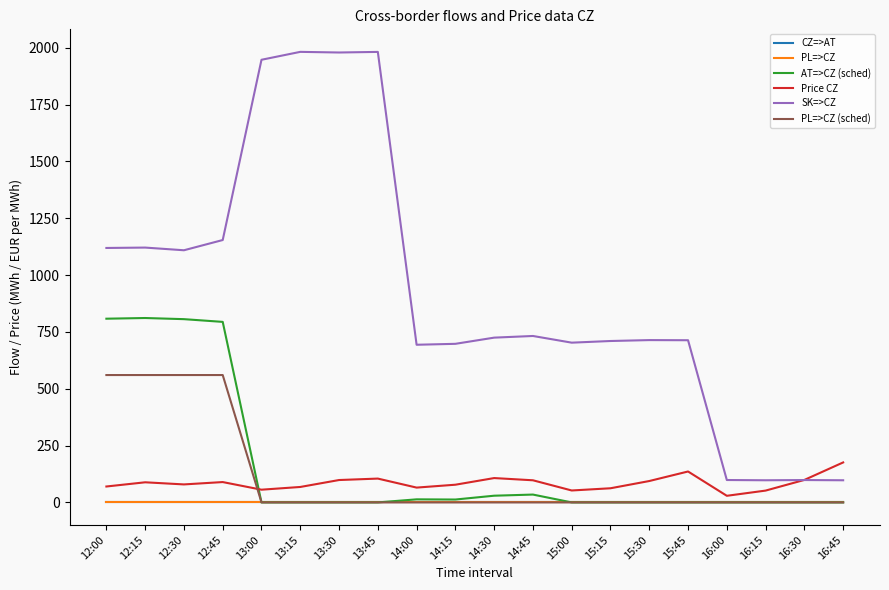

At how many categories does at least one series exceed 198?

16